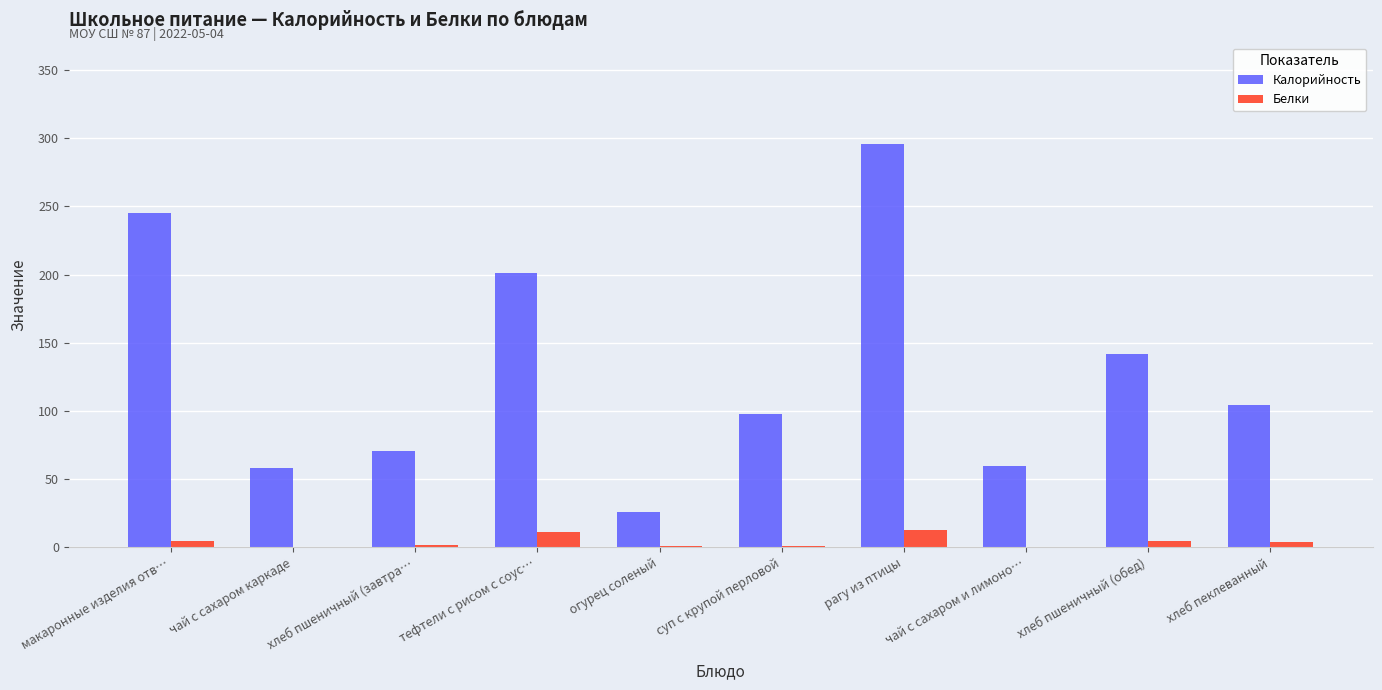

Where is Калорийность nearest to the value 161?

хлеб пшеничный (обед)